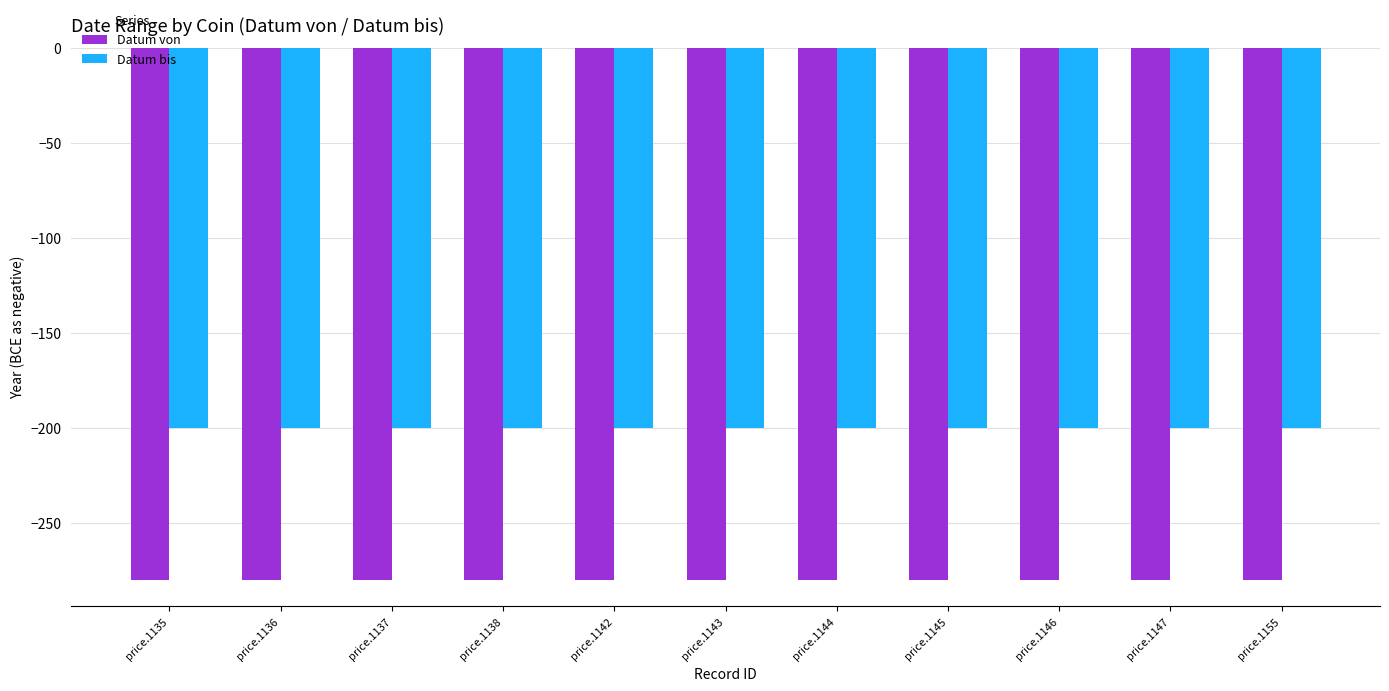

Reading left to right, transcribe all the data shown in this chart.

Datum von: price.1135=-280	price.1136=-280	price.1137=-280	price.1138=-280	price.1142=-280	price.1143=-280	price.1144=-280	price.1145=-280	price.1146=-280	price.1147=-280	price.1155=-280
Datum bis: price.1135=-200	price.1136=-200	price.1137=-200	price.1138=-200	price.1142=-200	price.1143=-200	price.1144=-200	price.1145=-200	price.1146=-200	price.1147=-200	price.1155=-200